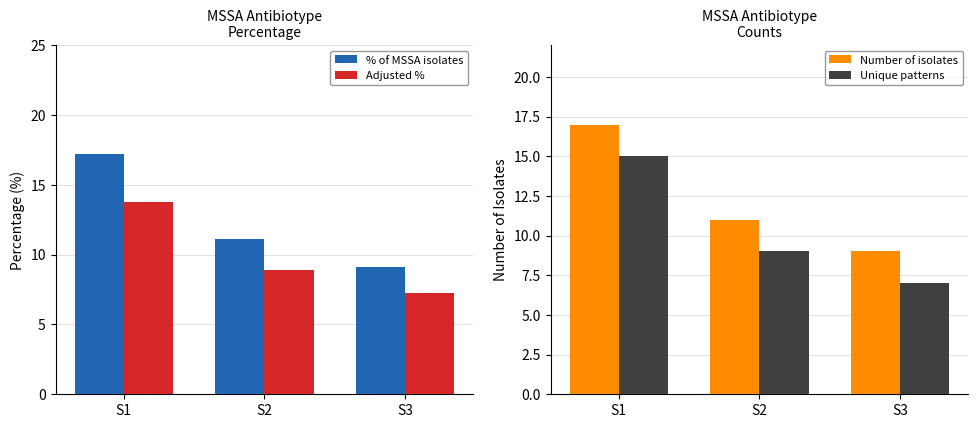

What is the approximate value of % of MSSA isolates at S2?

11.1